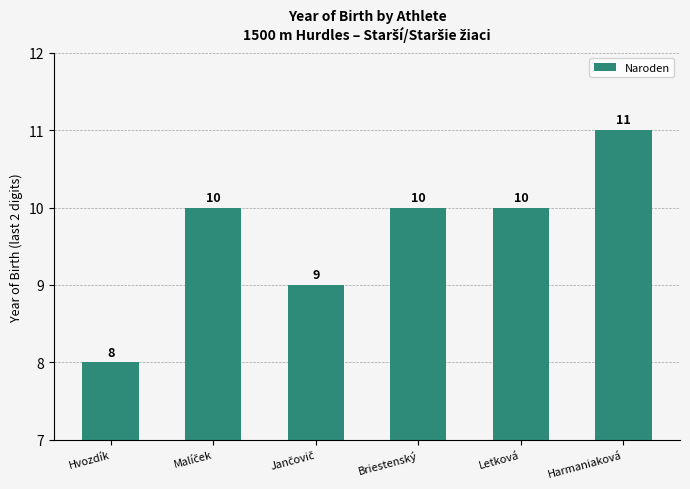

The chart shows a value of 8 at Hvozdík. True or false?

True